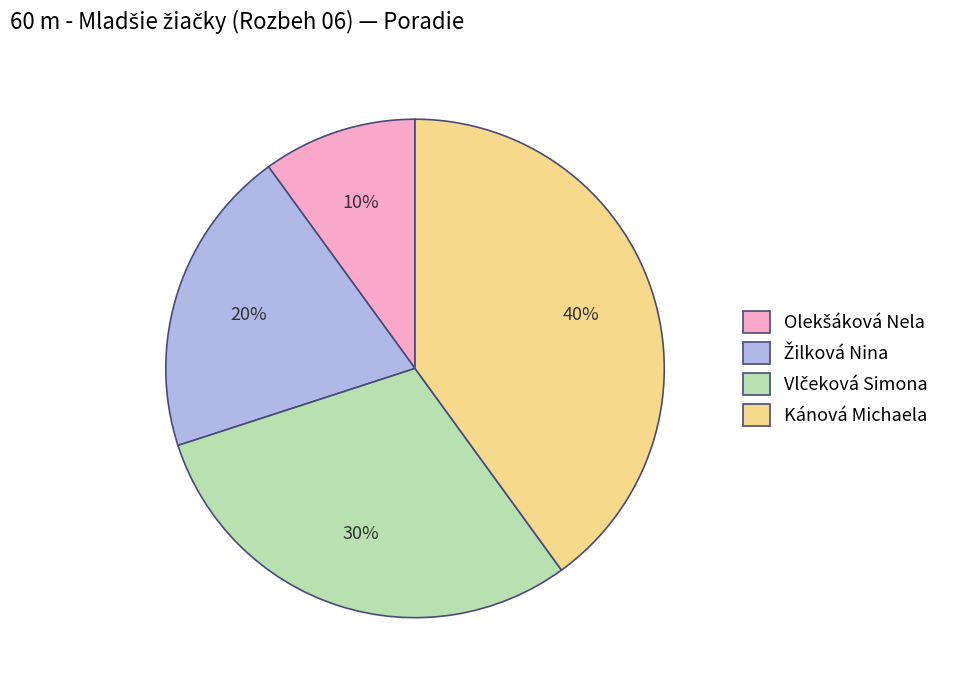

Which category has the biggest portion of the pie?

Kánová Michaela